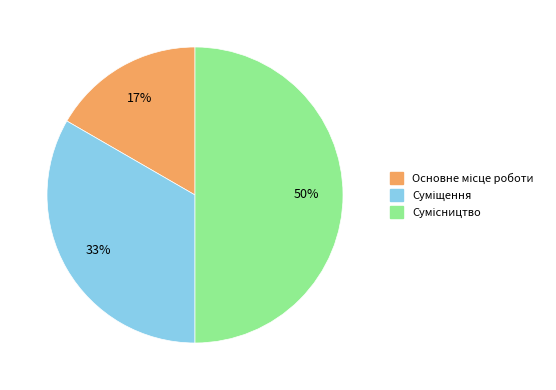

To the nearest percent, what is the average slice percentage?

33%